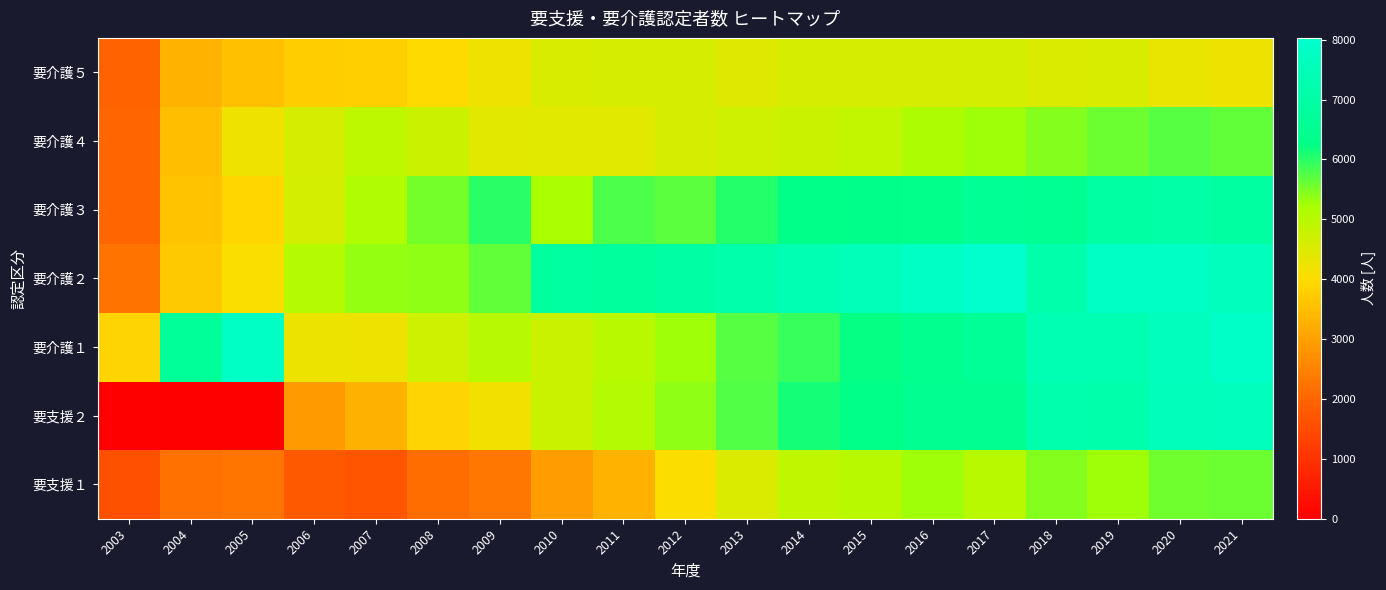

Reading left to right, transcribe all the data shown in this chart.

要支援１: 2003=1587	2004=2209	2005=2265	2006=1766	2007=1676	2008=2106	2009=2296	2010=2924	2011=3314	2012=4061	2013=4541	2014=4914	2015=4989	2016=5277	2017=5001	2018=5428	2019=5271	2020=5583	2021=5592
要支援２: 2003=0	2004=0	2005=0	2006=2896	2007=3265	2008=3890	2009=4184	2010=4790	2011=5051	2012=5394	2013=5746	2014=6124	2015=6270	2016=6490	2017=6489	2018=7186	2019=7171	2020=7585	2021=7609
要介護１: 2003=3875	2004=6689	2005=7829	2006=4268	2007=4252	2008=4716	2009=5040	2010=4769	2011=4993	2012=5294	2013=5720	2014=5899	2015=6215	2016=6417	2017=6644	2018=7344	2019=7314	2020=7609	2021=7878
要介護２: 2003=2230	2004=3694	2005=4082	2006=5062	2007=5346	2008=5385	2009=5672	2010=6857	2011=6813	2012=7021	2013=7145	2014=7370	2015=7515	2016=7806	2017=8031	2018=7176	2019=7874	2020=7802	2021=7619
要介護３: 2003=2019	2004=3605	2005=3908	2006=4618	2007=5125	2008=5548	2009=6020	2010=5200	2011=5779	2012=5691	2013=6037	2014=6258	2015=6325	2016=6356	2017=6605	2018=6550	2019=6987	2020=7035	2021=6898
要介護４: 2003=2024	2004=3490	2005=4255	2006=4584	2007=4947	2008=4742	2009=4420	2010=4426	2011=4439	2012=4597	2013=4732	2014=4776	2015=4869	2016=5147	2017=5288	2018=5431	2019=5591	2020=5712	2021=5664
要介護５: 2003=1959	2004=3304	2005=3514	2006=3751	2007=3795	2008=3962	2009=4247	2010=4563	2011=4587	2012=4609	2013=4458	2014=4588	2015=4603	2016=4594	2017=4630	2018=4543	2019=4551	2020=4316	2021=4252